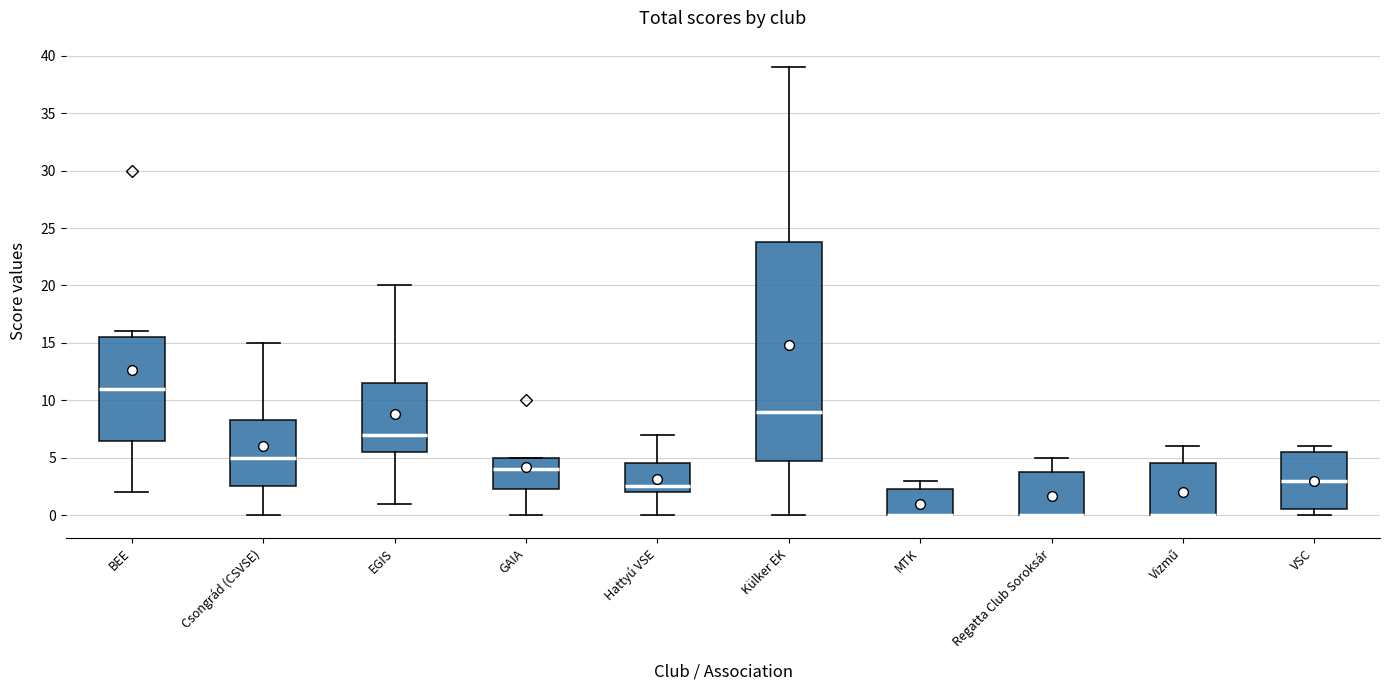

Reading left to right, read every box against the y-axis: the position of its median line, the range the box covers, and the ends of its whiskers. The values are not printed on the chart, so give them approximately, as read against the axis.

BEE: median 11.0, box 6.5 to 15.5, whiskers 2.0 to 16.0
Csongrád (CSVSE): median 5.0, box 2.5 to 8.5, whiskers 0.0 to 15.0
EGIS: median 7.0, box 5.5 to 11.5, whiskers 1.0 to 20.0
GAIA: median 4.0, box 2.5 to 5.0, whiskers 0.0 to 5.0
Hattyú VSE: median 2.5, box 2.0 to 4.5, whiskers 0.0 to 7.0
Külker EK: median 9.0, box 5.0 to 24.0, whiskers 0.0 to 39.0
MTK: median 0.0 (drawn on the box's lower edge), box 0.0 to 2.5, whiskers 0.0 to 3.0
Regatta Club Soroksár: median 0.0 (drawn on the box's lower edge), box 0.0 to 4.0, whiskers 0.0 to 5.0
Vizmű: median 0.0 (drawn on the box's lower edge), box 0.0 to 4.5, whiskers 0.0 to 6.0
VSC: median 3.0, box 0.5 to 5.5, whiskers 0.0 to 6.0